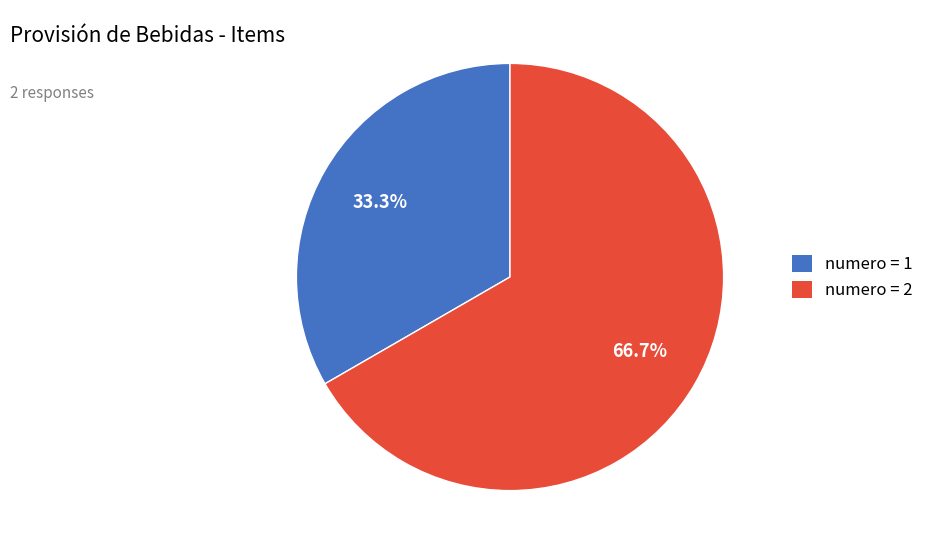

Does any single category account for the majority?

Yes